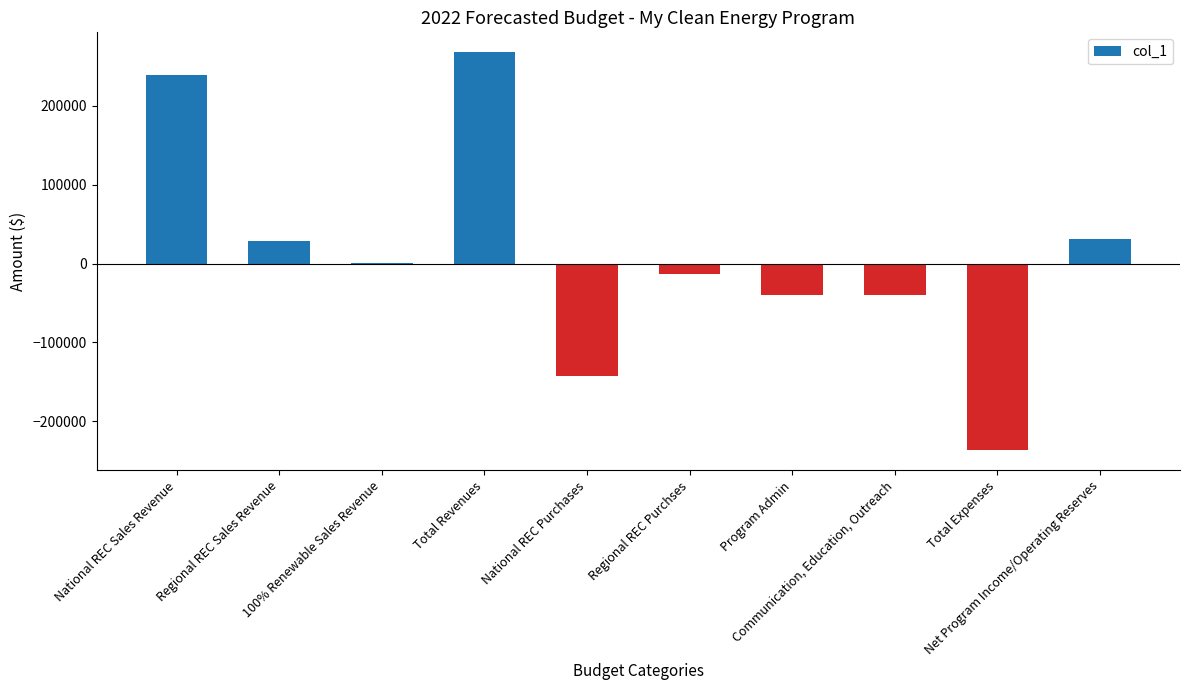

Is it true that the value at National REC Purchases is -142986.8?

True